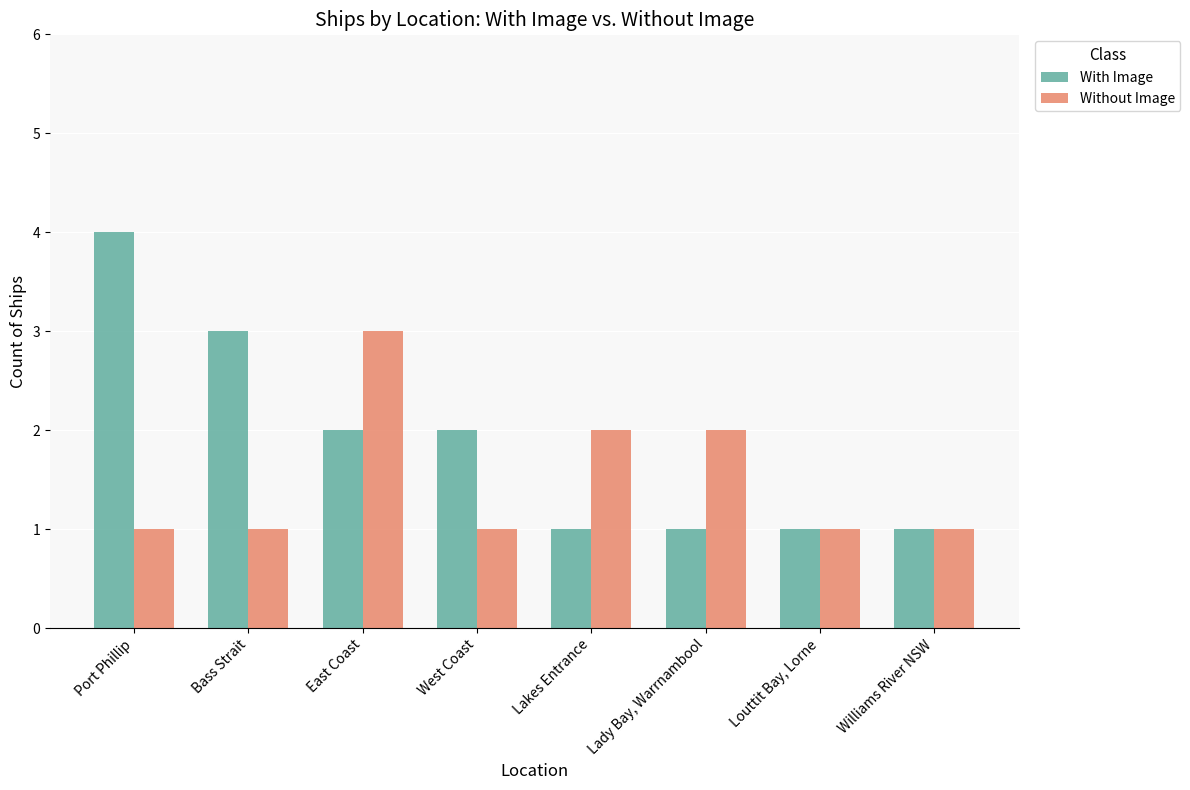

Reading left to right, transcribe all the data shown in this chart.

With Image: Port Phillip=4	Bass Strait=3	East Coast=2	West Coast=2	Lakes Entrance=1	Lady Bay, Warrnambool=1	Louttit Bay, Lorne=1	Williams River NSW=1
Without Image: Port Phillip=1	Bass Strait=1	East Coast=3	West Coast=1	Lakes Entrance=2	Lady Bay, Warrnambool=2	Louttit Bay, Lorne=1	Williams River NSW=1